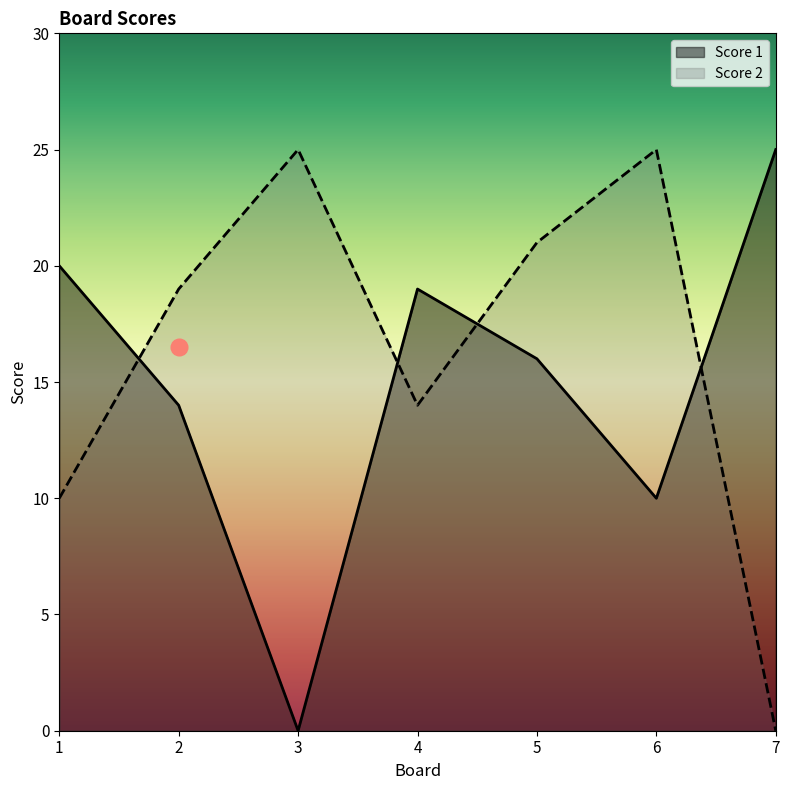

What is the sum of the Score 1 values at 7 and 2?

39